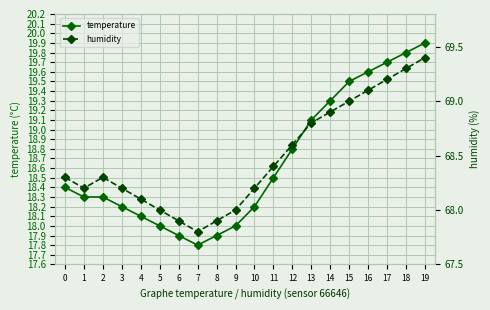

In temperature, how many points are lower than both neighbors (excluding endpoints)?

1